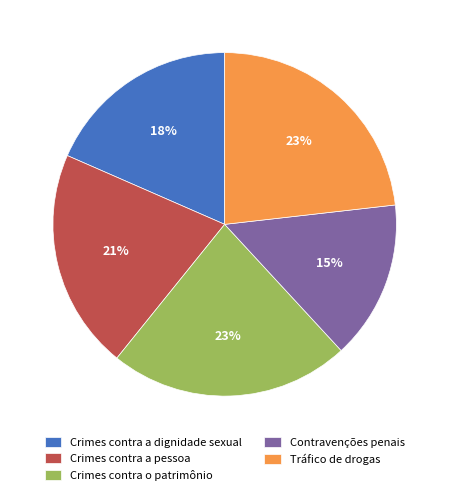

How many slices are in this pie chart?

5